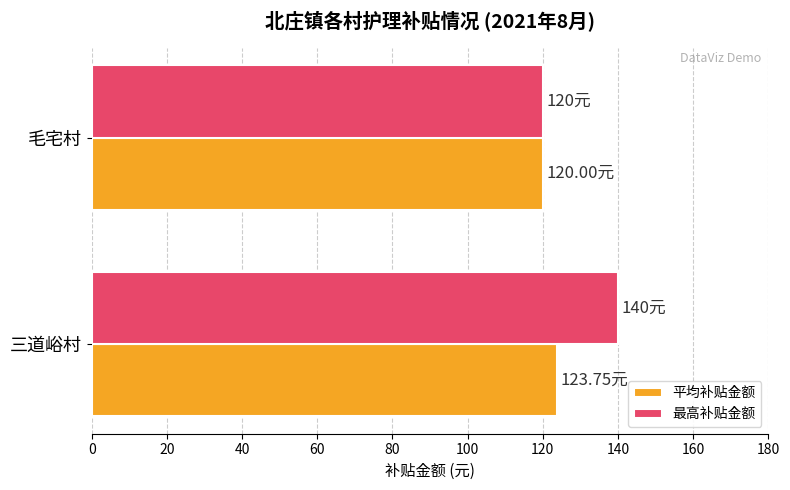

Rank the categories by 平均补贴金额 value from highest to lowest.

三道峪村, 毛宅村